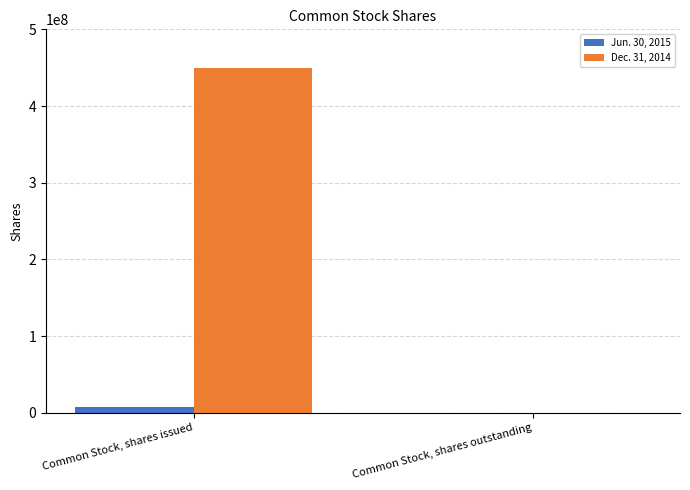

How many groups of bars are there?

2